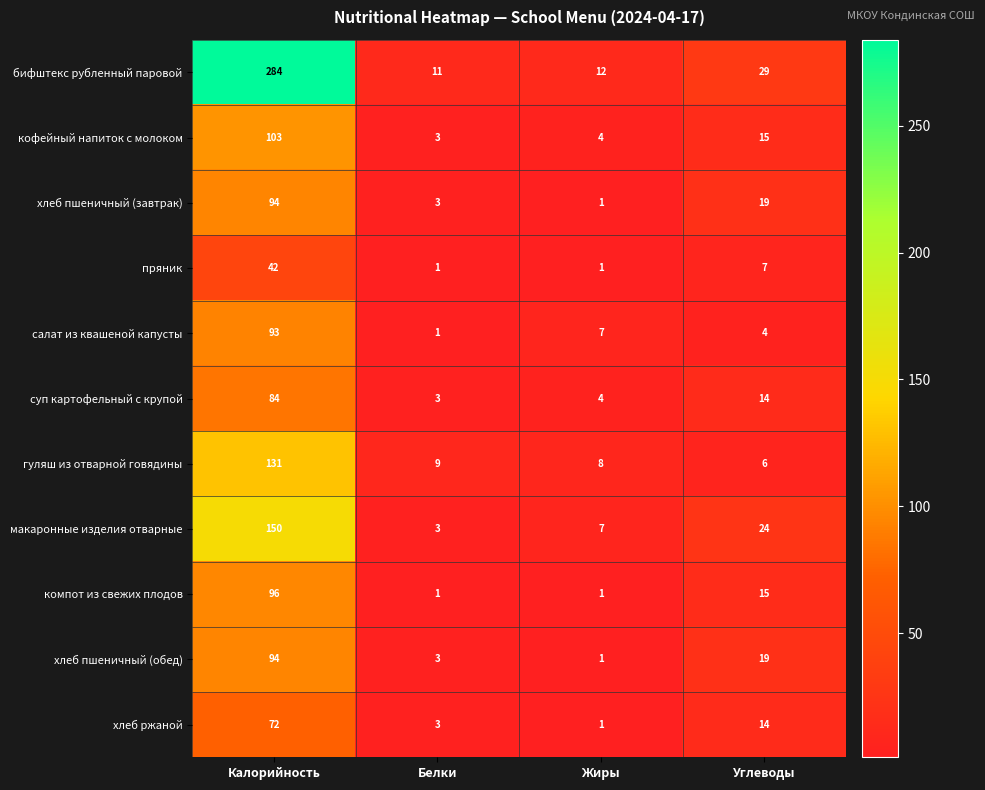

At which category is the sum across all series the highest?

Калорийность